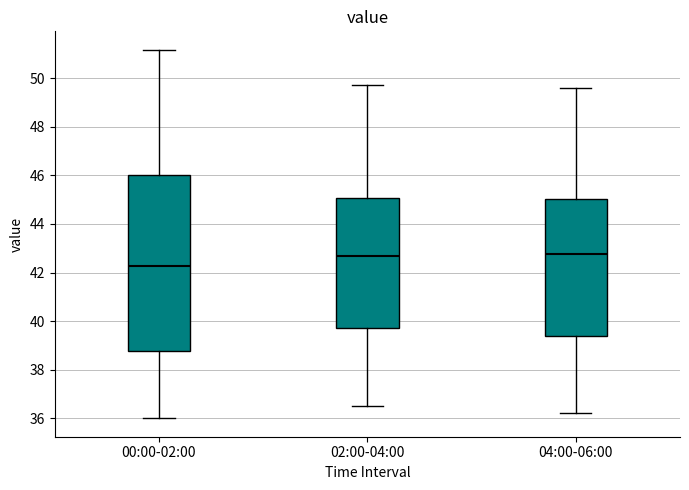

Reading left to right, transcribe this box plot: for each box, give where its median line is, the range the box spans, and where its two whiskers end, as read against the y-axis. The values are not printed on the chart, so give them approximately, as read against the axis.

00:00-02:00: median 42.2, box 38.8 to 46.0, whiskers 36.0 to 51.2
02:00-04:00: median 42.8, box 39.8 to 45.0, whiskers 36.6 to 49.8
04:00-06:00: median 42.8, box 39.4 to 45.0, whiskers 36.2 to 49.6